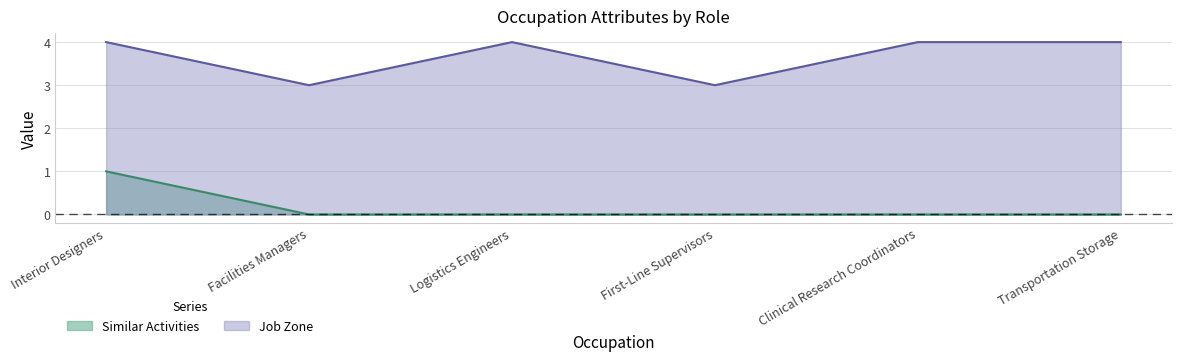

Reading right to left, what are all the values shown in this chart?

Similar Activities: Transportation Storage=0	Clinical Research Coordinators=0	First-Line Supervisors=0	Logistics Engineers=0	Facilities Managers=0	Interior Designers=1
Job Zone: Transportation Storage=4	Clinical Research Coordinators=4	First-Line Supervisors=3	Logistics Engineers=4	Facilities Managers=3	Interior Designers=4